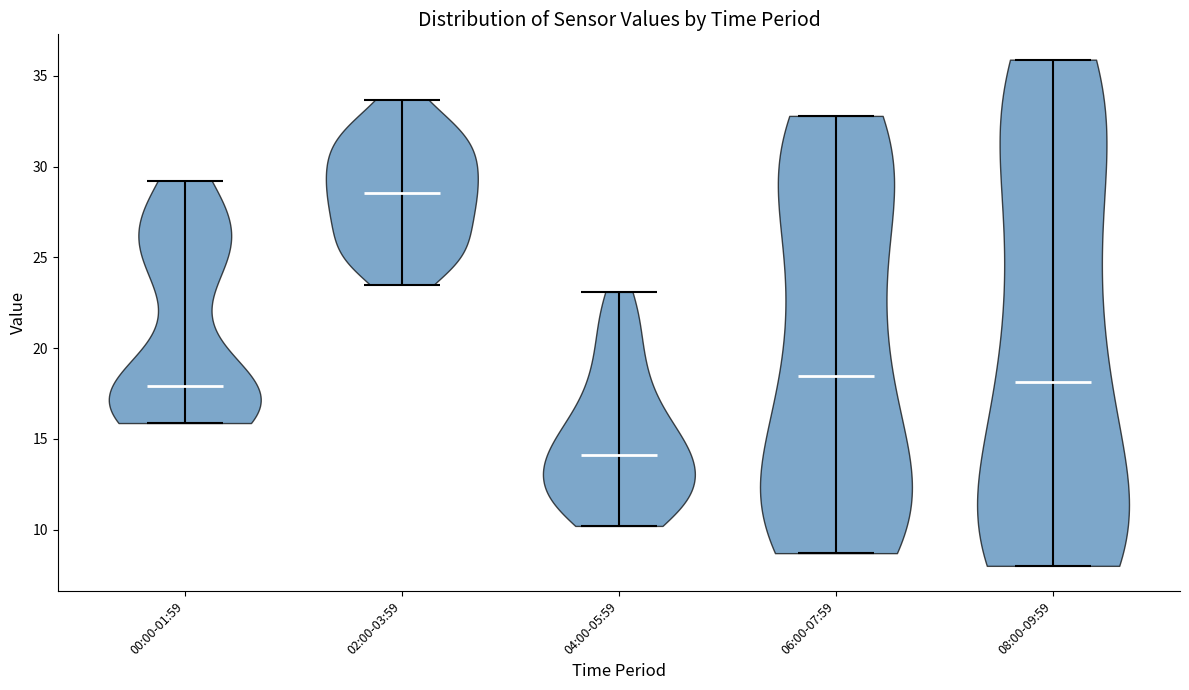

Reading left to right, read every violin against the y-axis: where its median line is, and the lowest and highest points it reaches. The values are not printed on the chart, so give them approximately, as read against the axis.

00:00-01:59: median line 18.0, lowest point 16.0, highest point 29.0
02:00-03:59: median line 28.5, lowest point 23.5, highest point 33.5
04:00-05:59: median line 14.0, lowest point 10.0, highest point 23.0
06:00-07:59: median line 18.5, lowest point 8.5, highest point 33.0
08:00-09:59: median line 18.0, lowest point 8.0, highest point 36.0